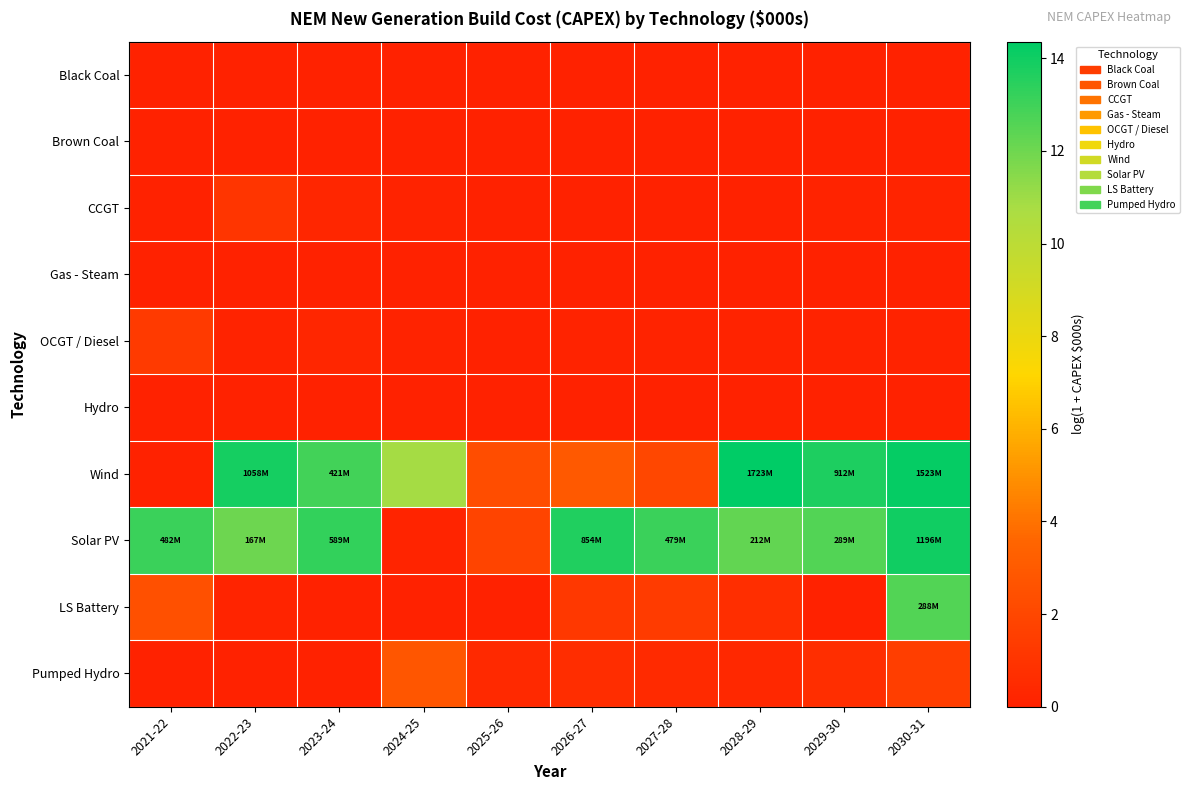

Rank the series by their maximum value, from highest to lowest.

Wind, Solar PV, LS Battery, Pumped Hydro, OCGT / Diesel, CCGT, Black Coal, Brown Coal, Gas - Steam, Hydro